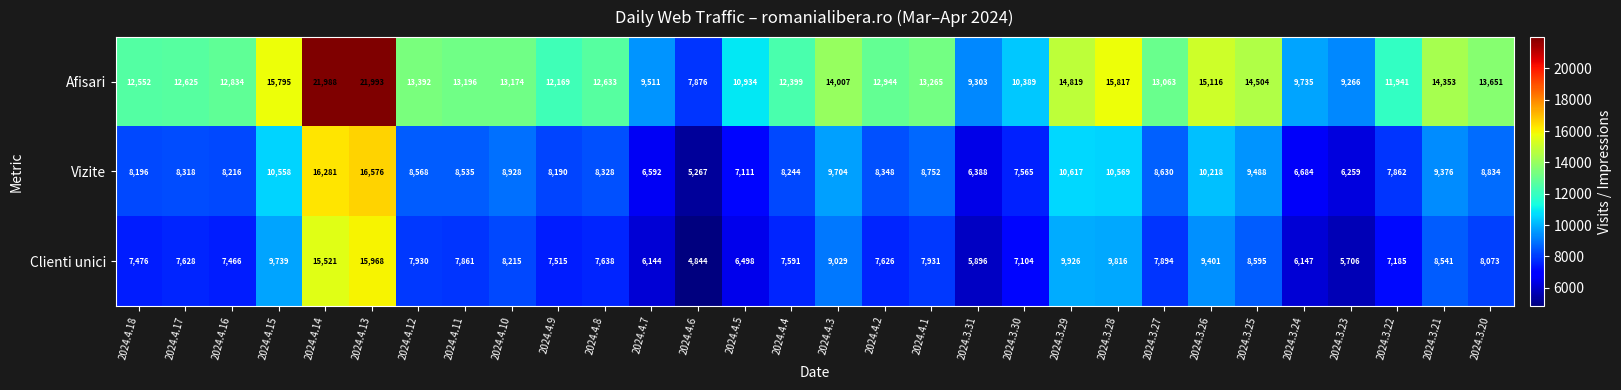

What is the maximum value shown in the chart?

21993